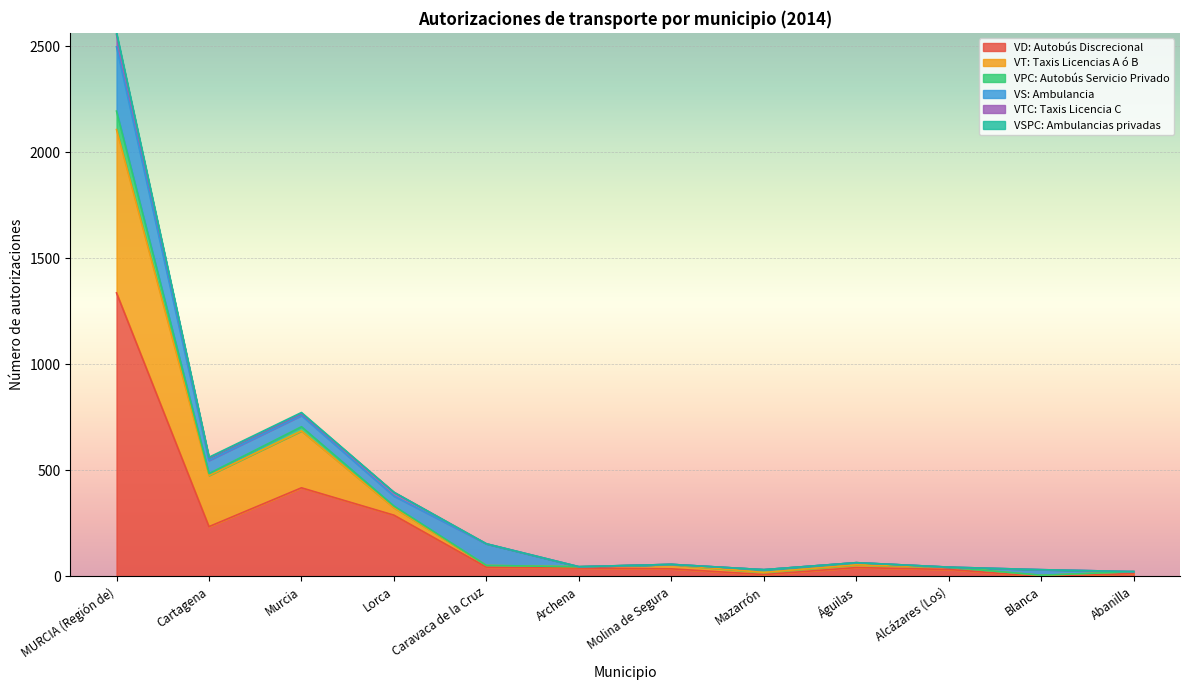

True or false: VSPC: Ambulancias privadas has more than 0 interior local peaks.

True